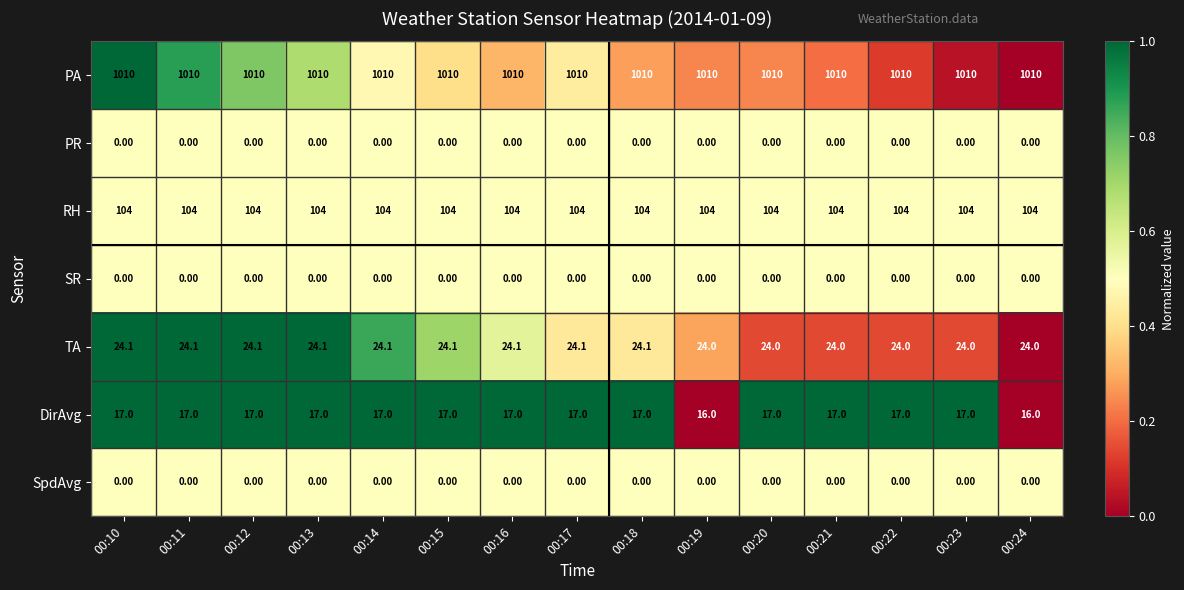

At how many categories does at least one series exceed 543?

15